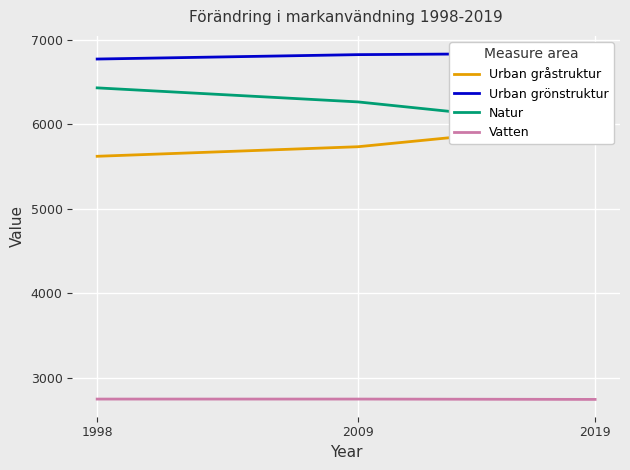

Reading left to right, list all the values displayed in this chart.

Urban gråstruktur: 1998=5622	2009=5735	2019=6011
Urban grönstruktur: 1998=6772	2009=6824	2019=6841
Natur: 1998=6431	2009=6265	2019=5975
Vatten: 1998=2751	2009=2751	2019=2747